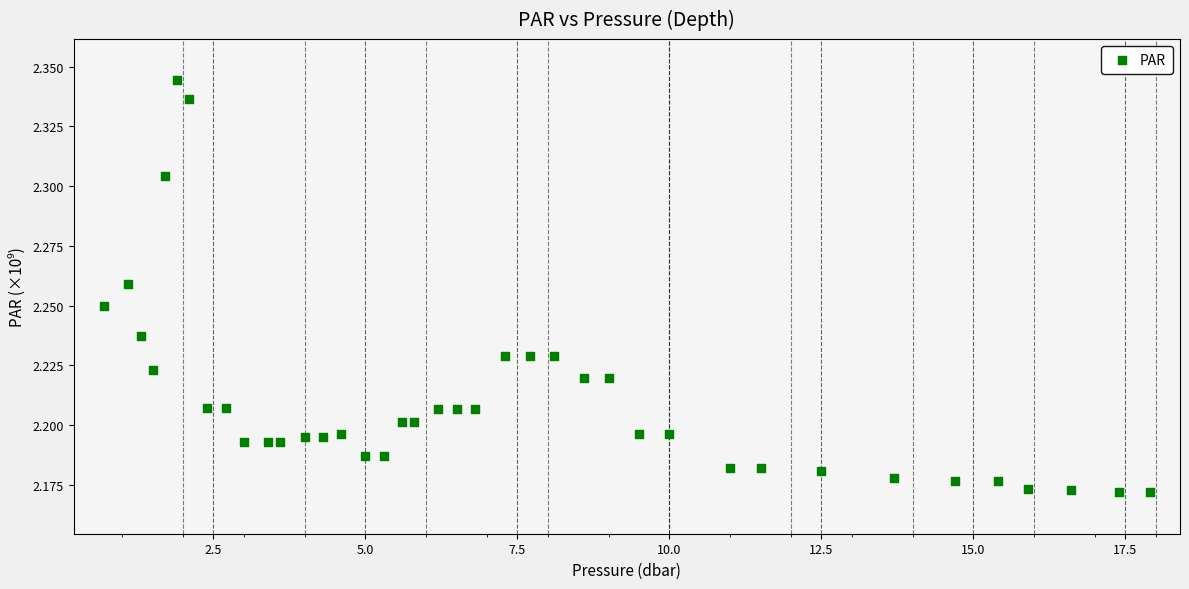

How many data points are displayed?

39